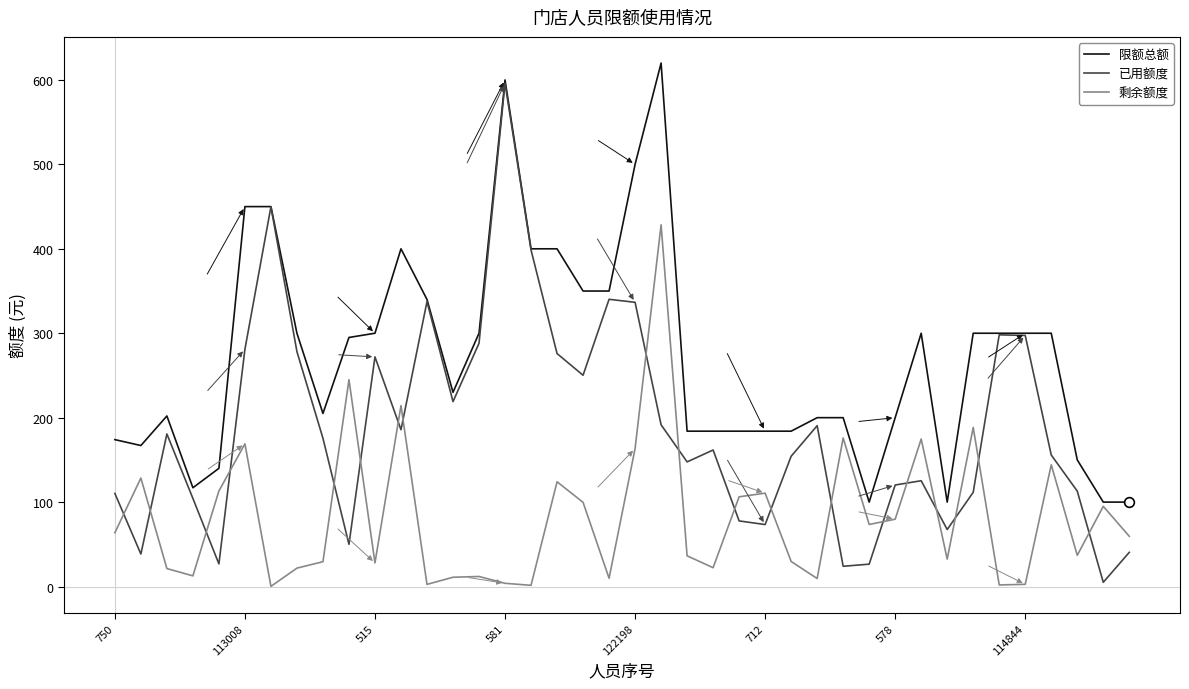

True or false: 剩余额度 and 已用额度 cross at least once.

True